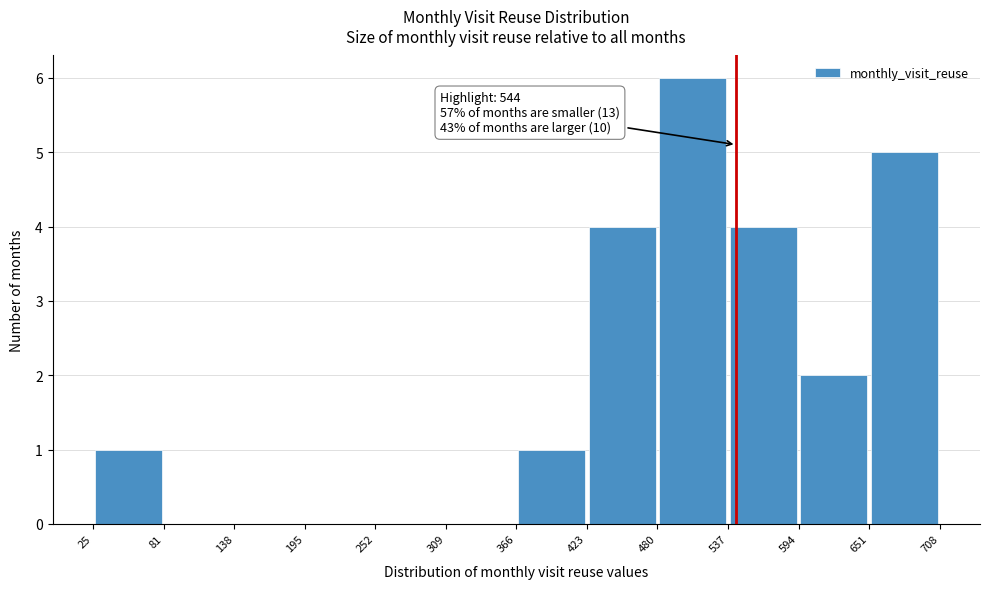

Over which range of the x-axis is the bar tallest?

480 to 537